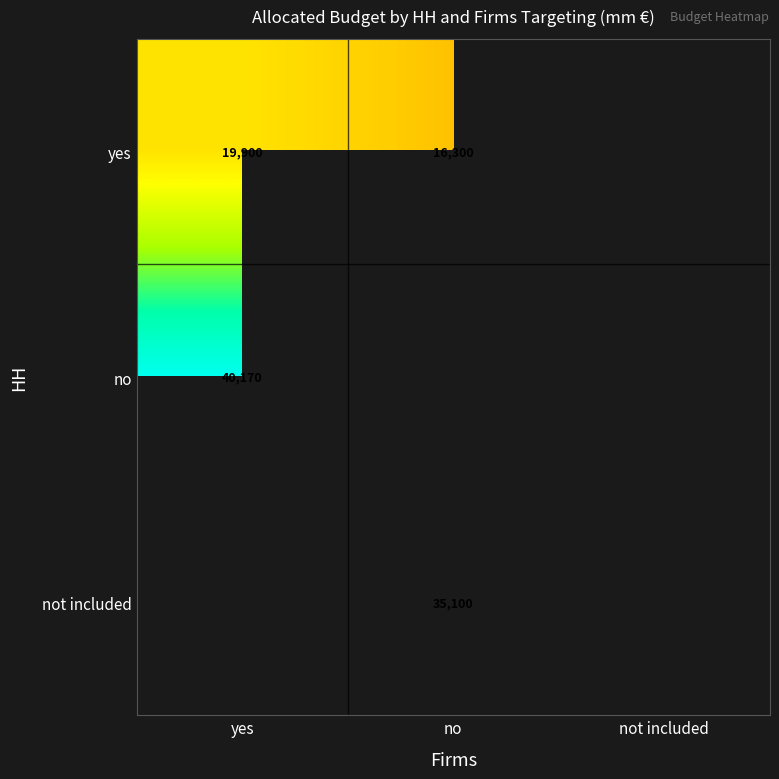

What is the difference between the highest and lowest values at no?

18800.0